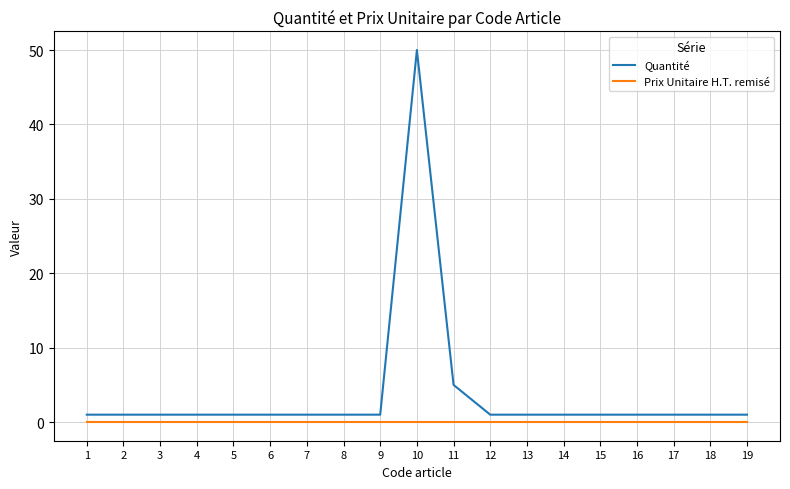

At 3, list the series in order from largest to smallest.

Quantité, Prix Unitaire H.T. remisé